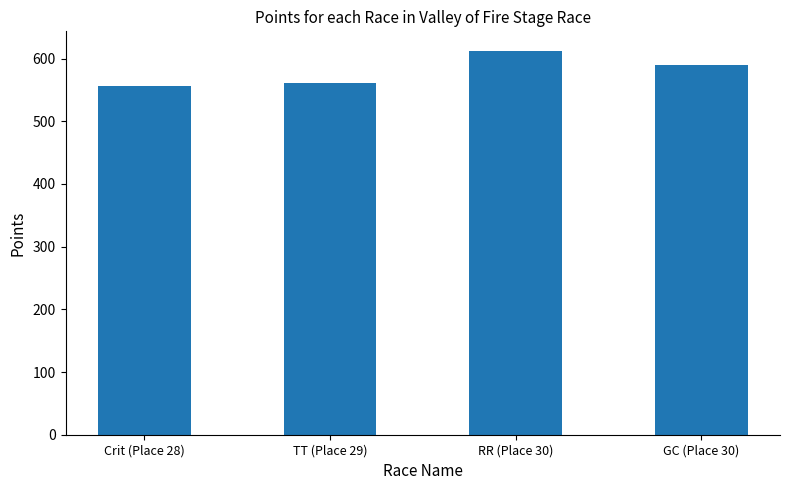

What is the maximum value shown in the chart?

612.8